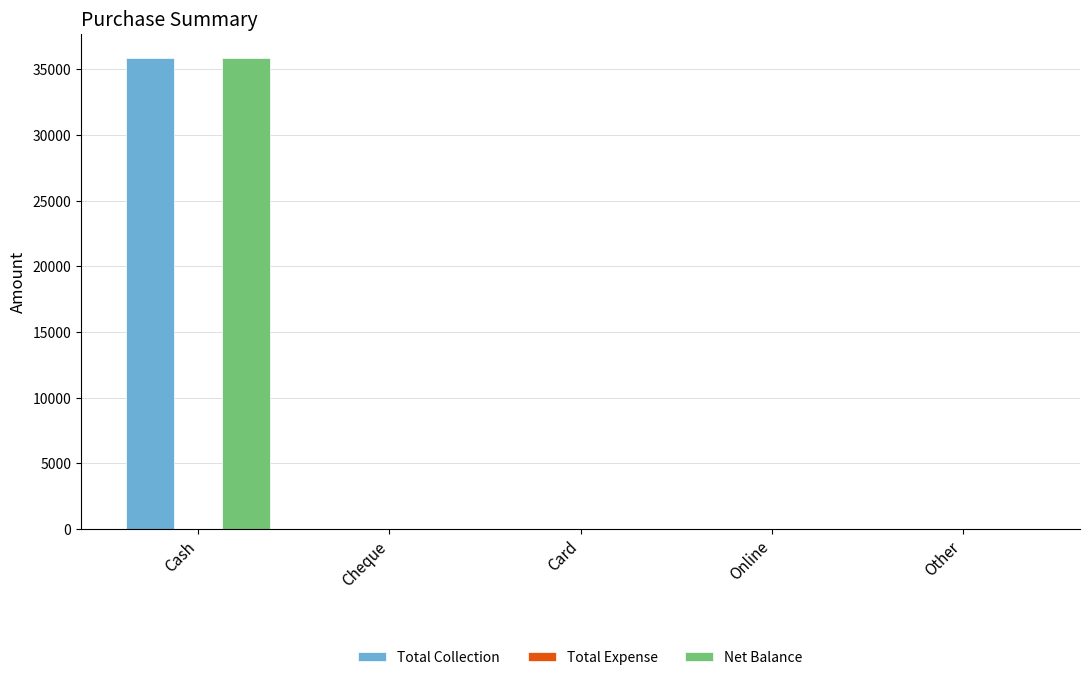

What is the sum of all Net Balance values?

35896